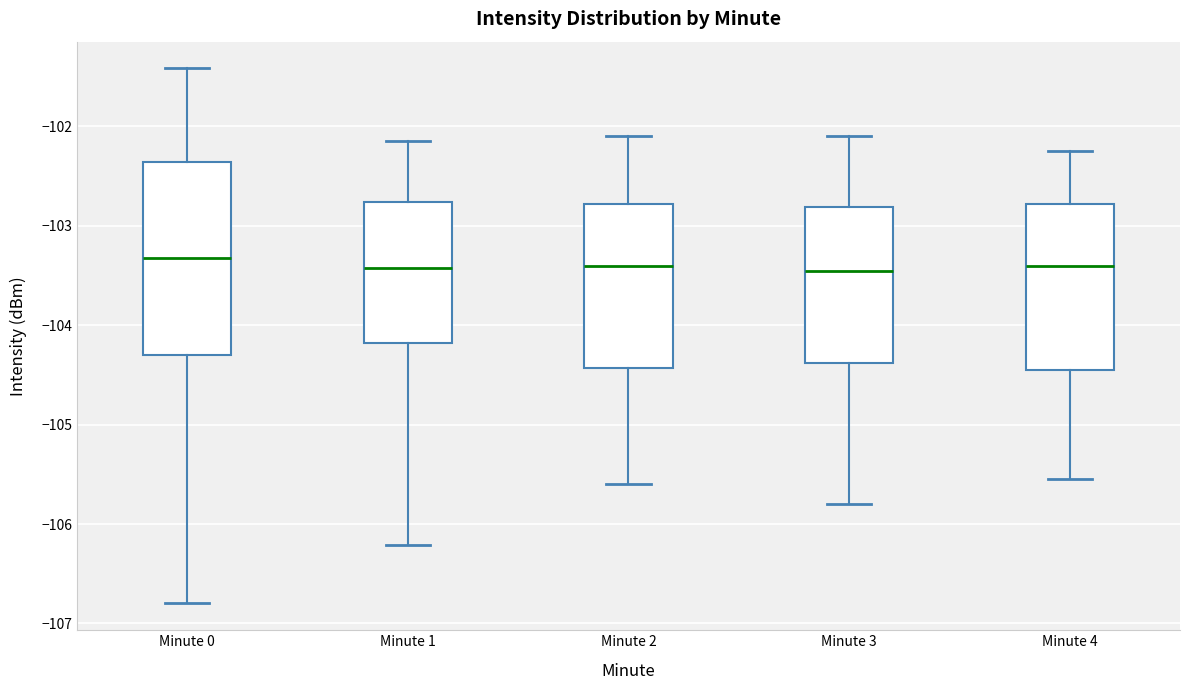

Where is the upper edge of the box for Minute 4 on the y-axis? The values are not printed on the chart, so give them approximately, as read against the axis.

-102.8